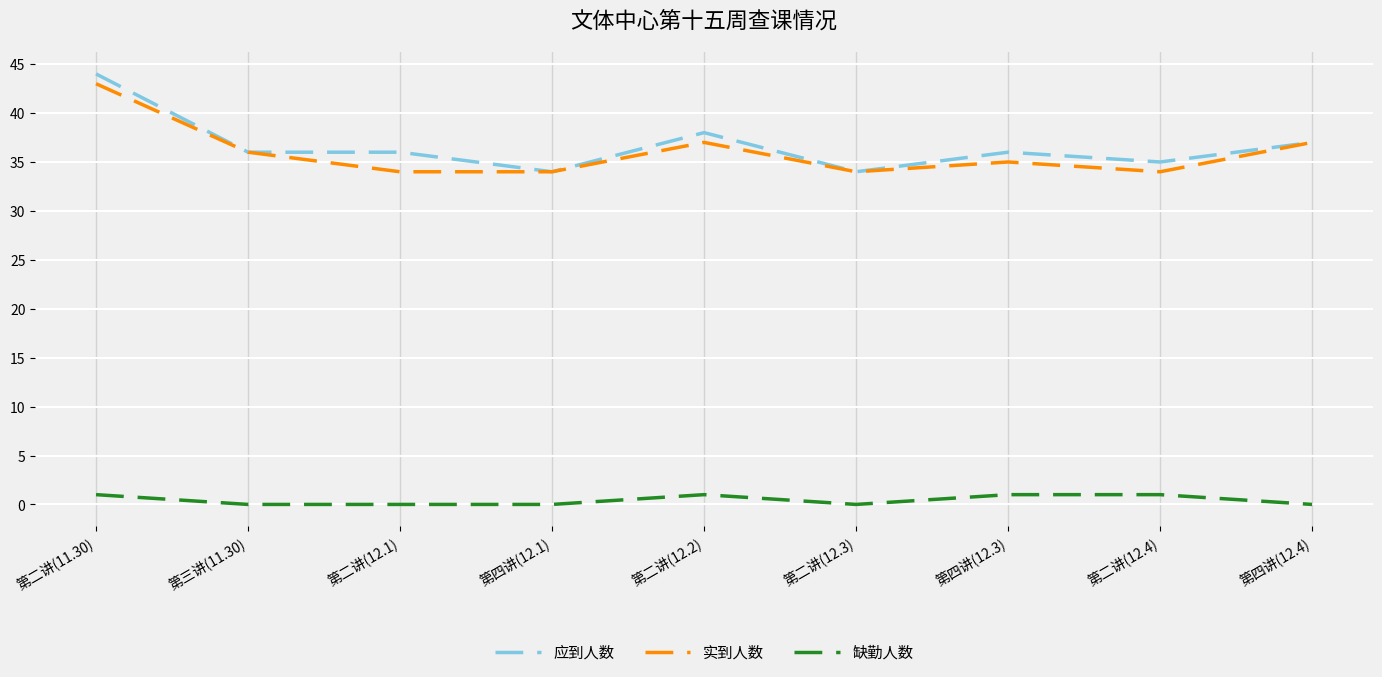

List the series in order of their peak value, lowest first.

缺勤人数, 实到人数, 应到人数